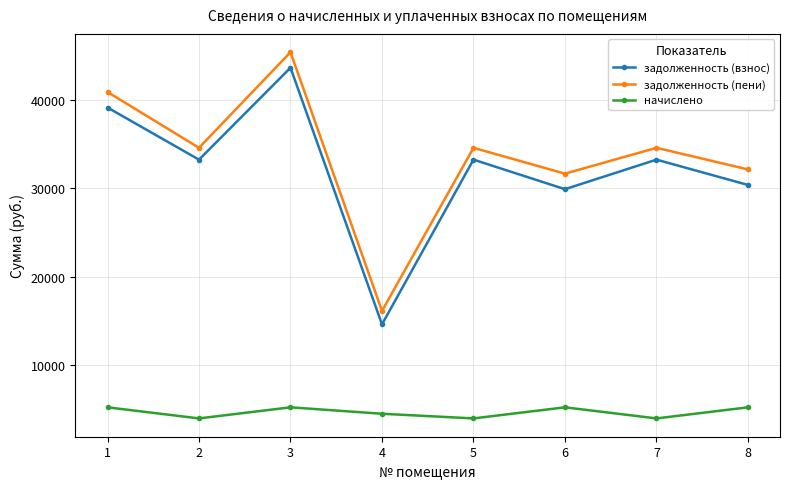

How many interior local valleys does the начислено series have?

3